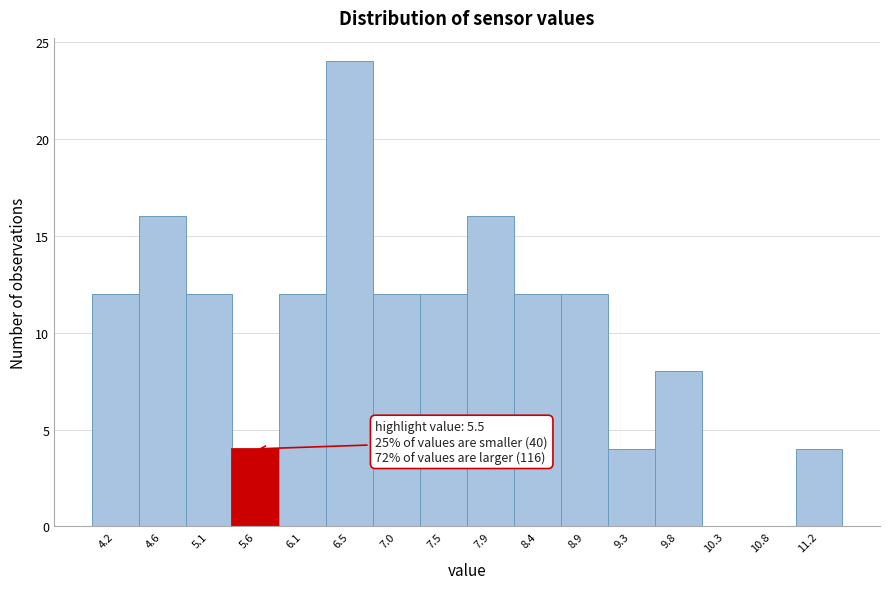

Which range on the x-axis has the tallest bar?

6.30 to 6.75